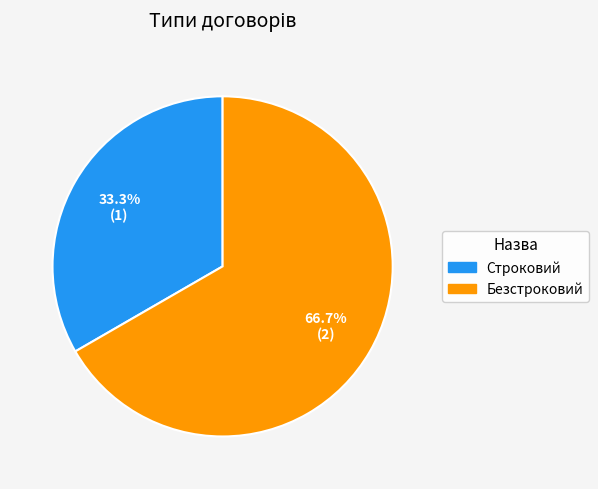

Rank the categories by value from highest to lowest.

Безстроковий, Строковий